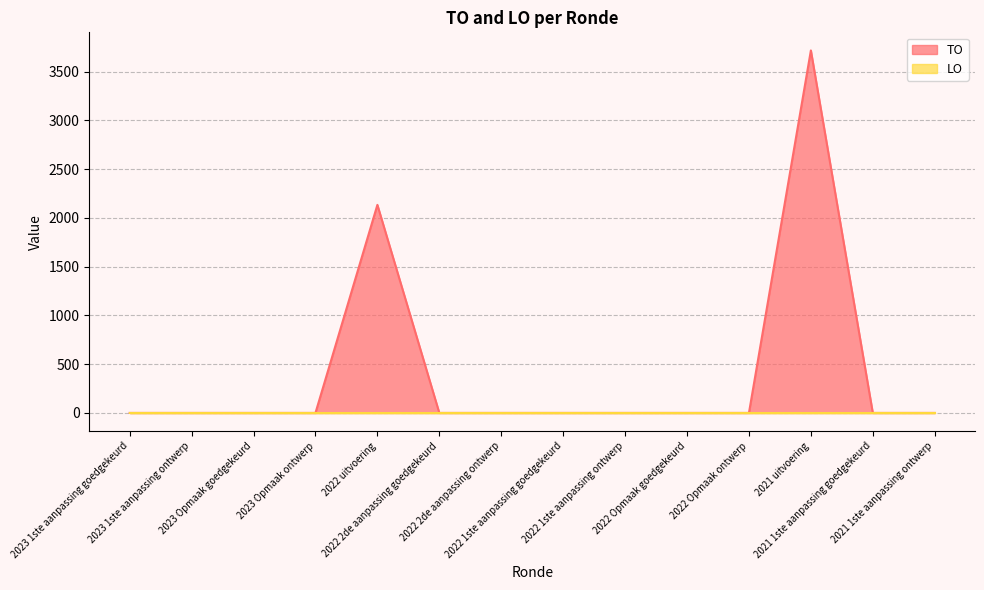

The value at 2022 Opmaak goedgekeurd is -1438. True or false?

False